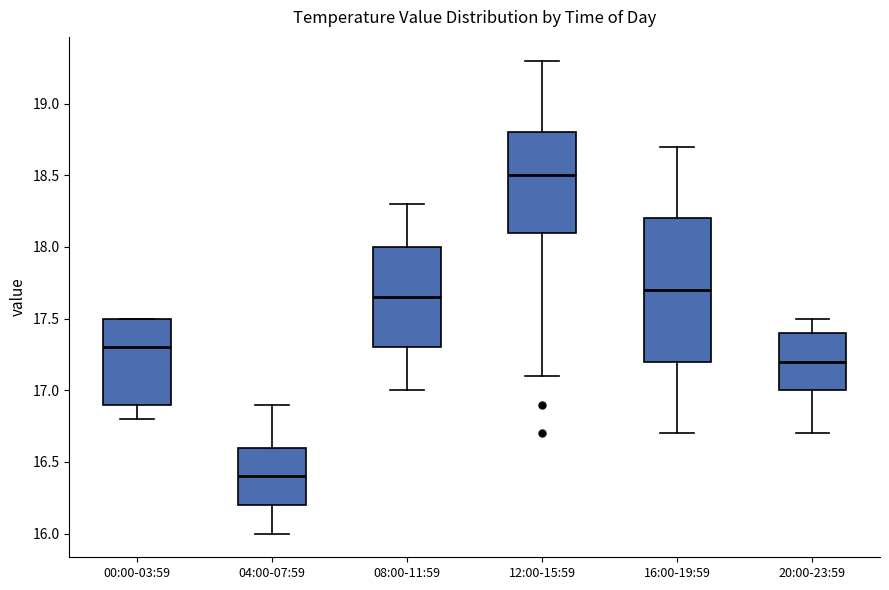

Which box is the tallest, from its lower edge to its upper edge?

16:00-19:59